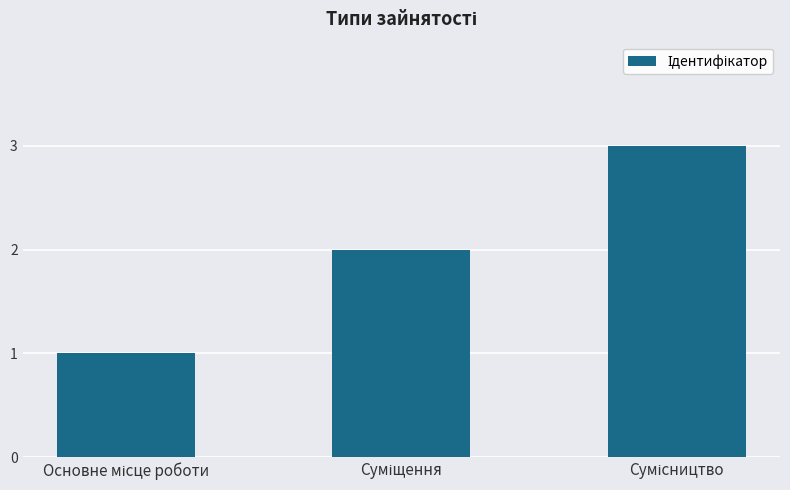

What is the sum of all values?

6